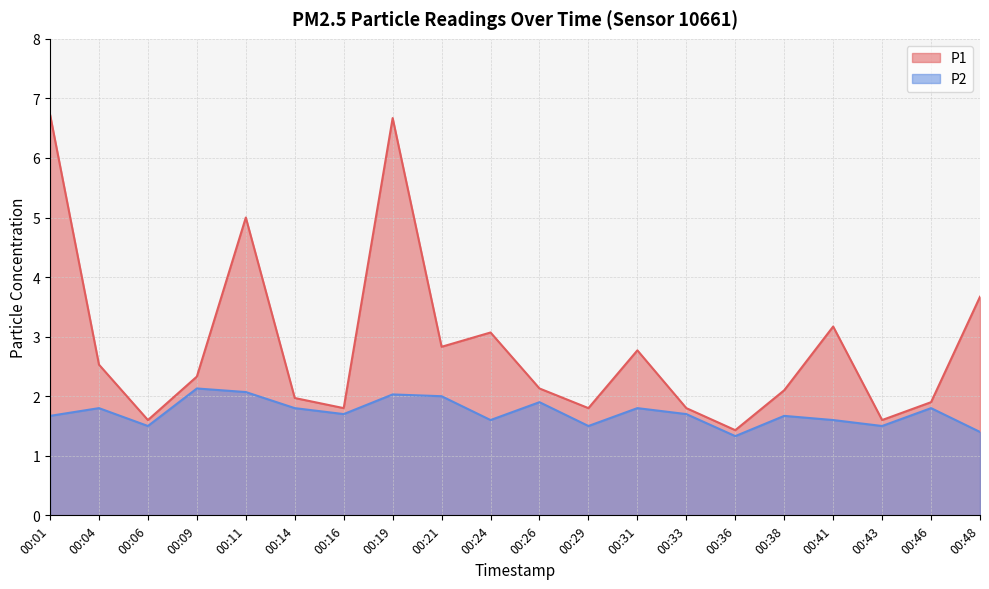

Is the value of P1 at 00:04 greater than the value of P2 at 00:33?

Yes